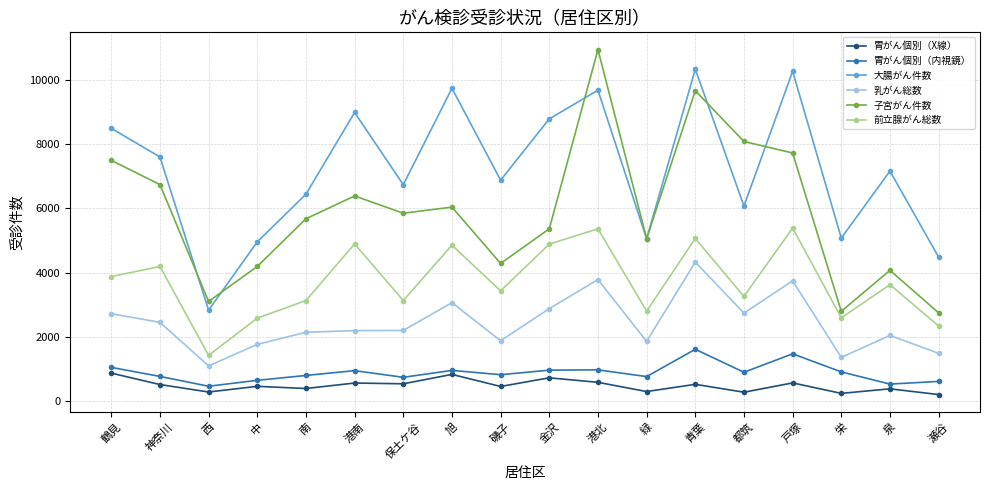

What is the approximate value of 前立腺がん総数 at 緑?

2803